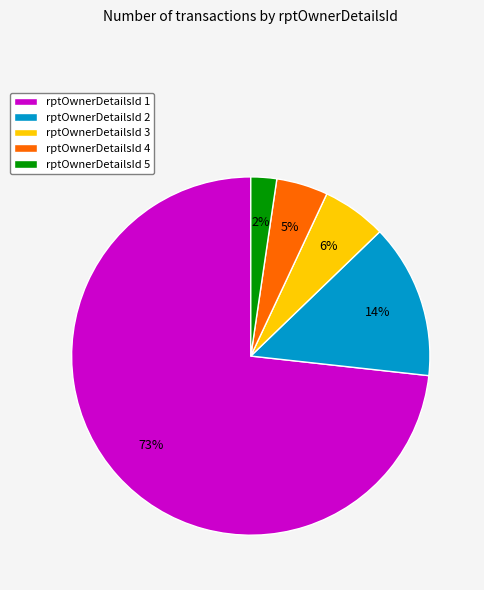

What is the largest slice in the pie chart?

rptOwnerDetailsId 1